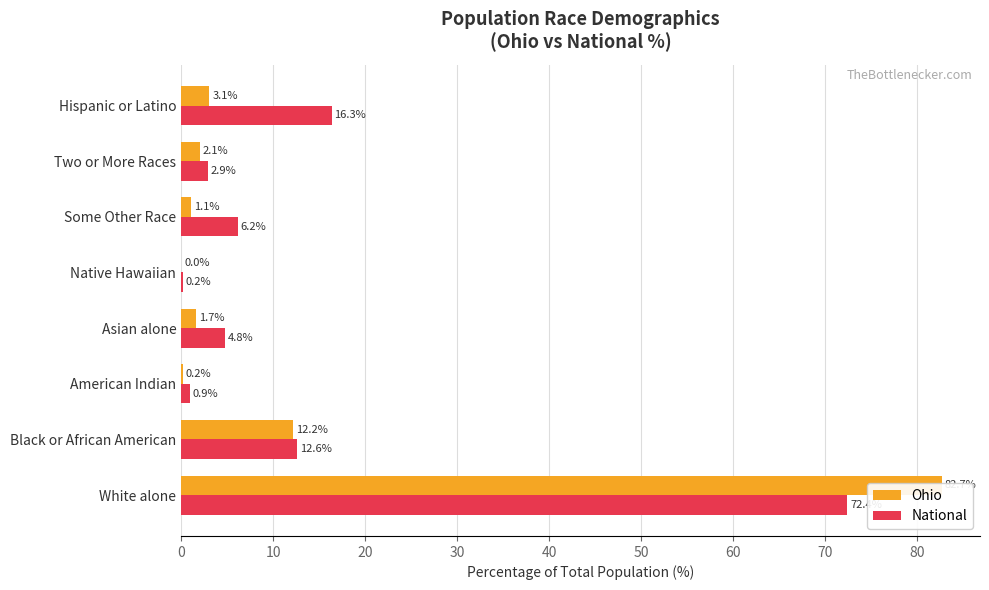

Is the value of National at 0 greater than the value of Ohio at 10?

Yes